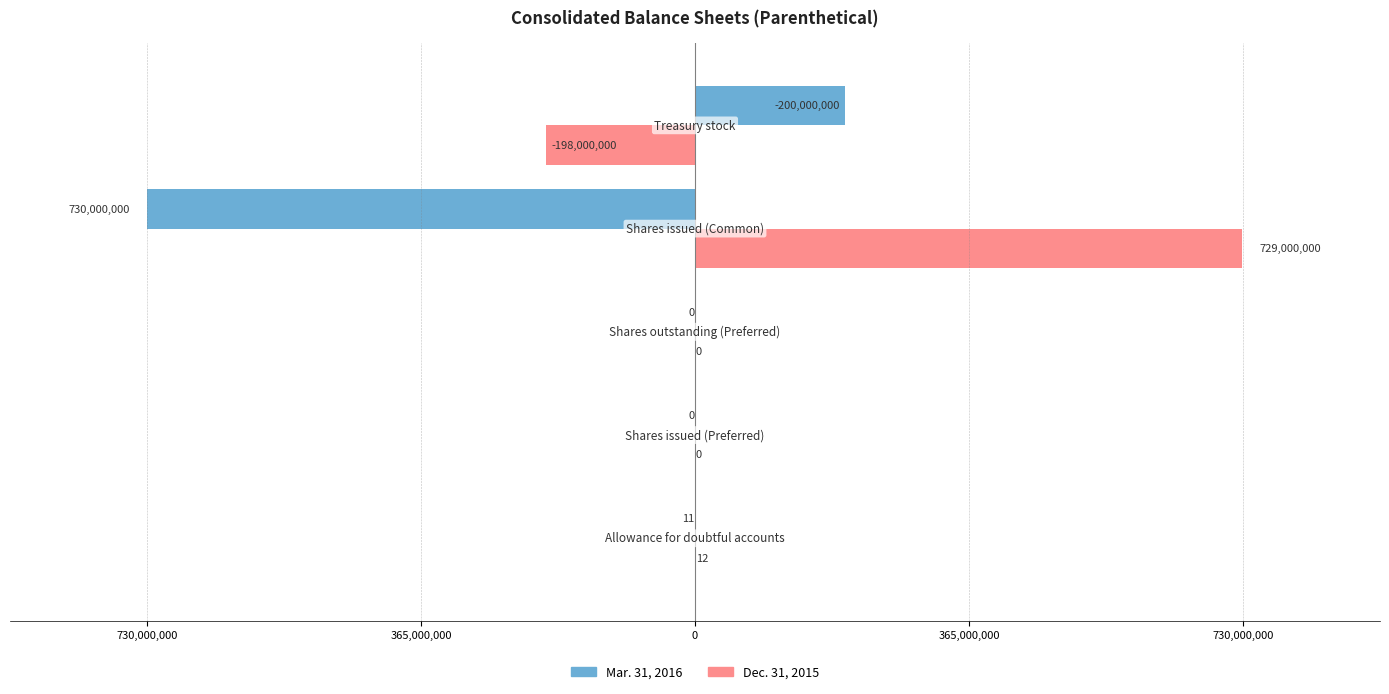

What are all the series names shown in the legend?

Mar. 31, 2016, Dec. 31, 2015